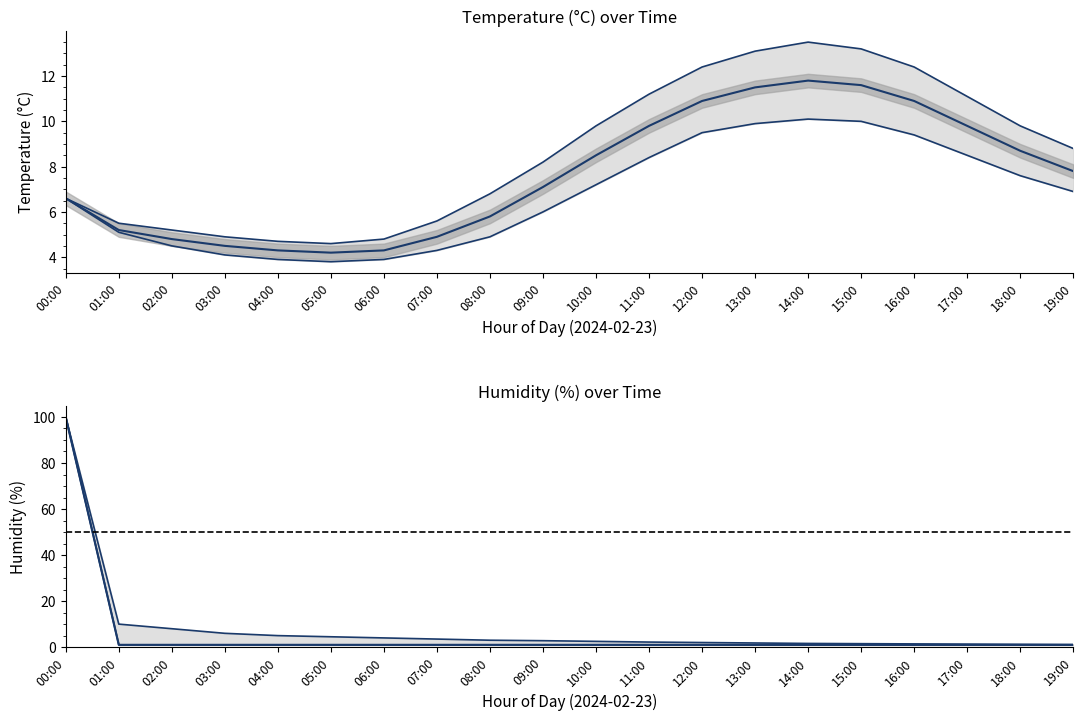

True or false: temp_lower and humidity cross at least once.

True